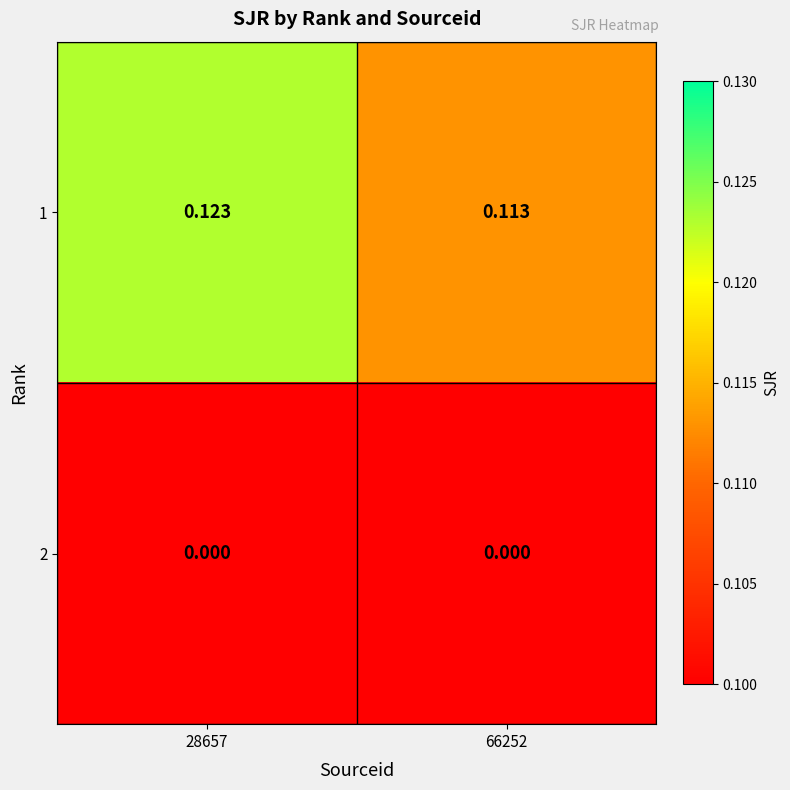

Is the value of 2 at 66252 greater than the value of 1 at 28657?

No